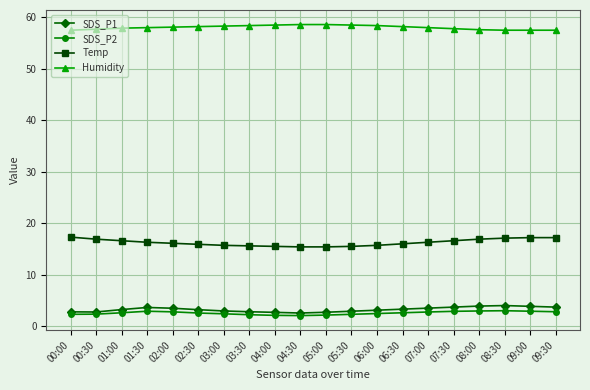

What is the total value across all series at 04:00?

78.8